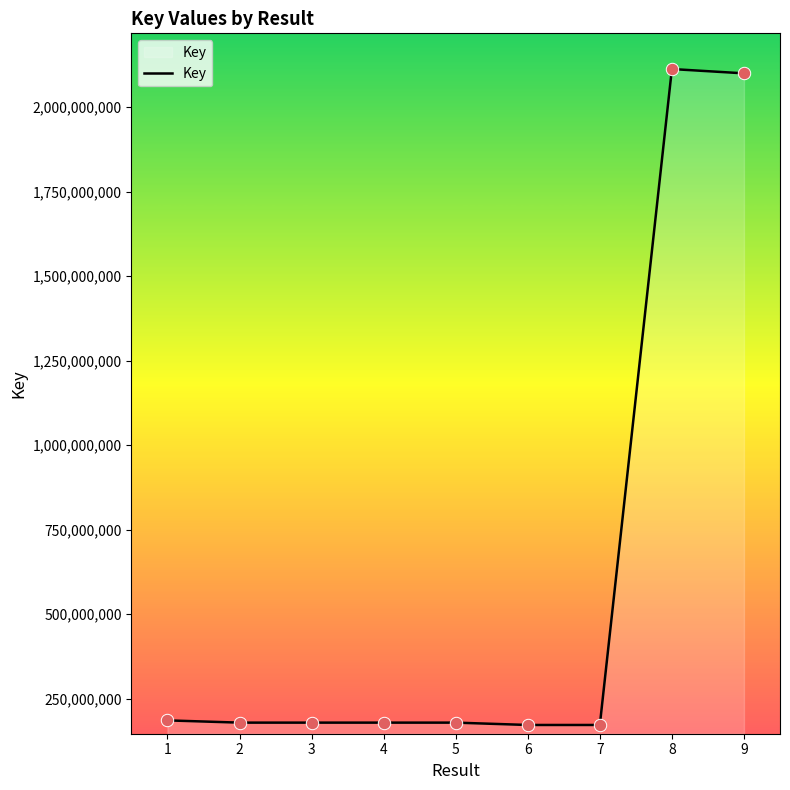

Which has a higher value, 4 or 9?

9